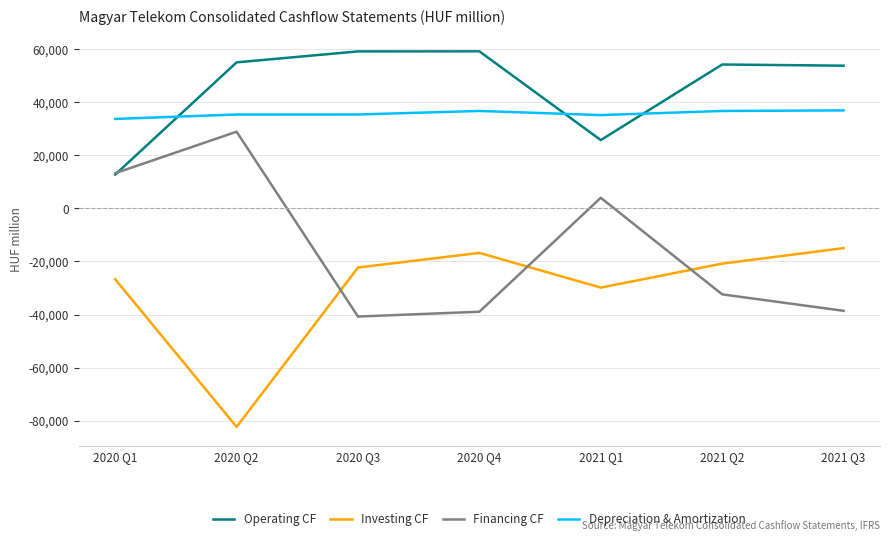

True or false: Financing CF and Depreciation & Amortization cross at least once.

False